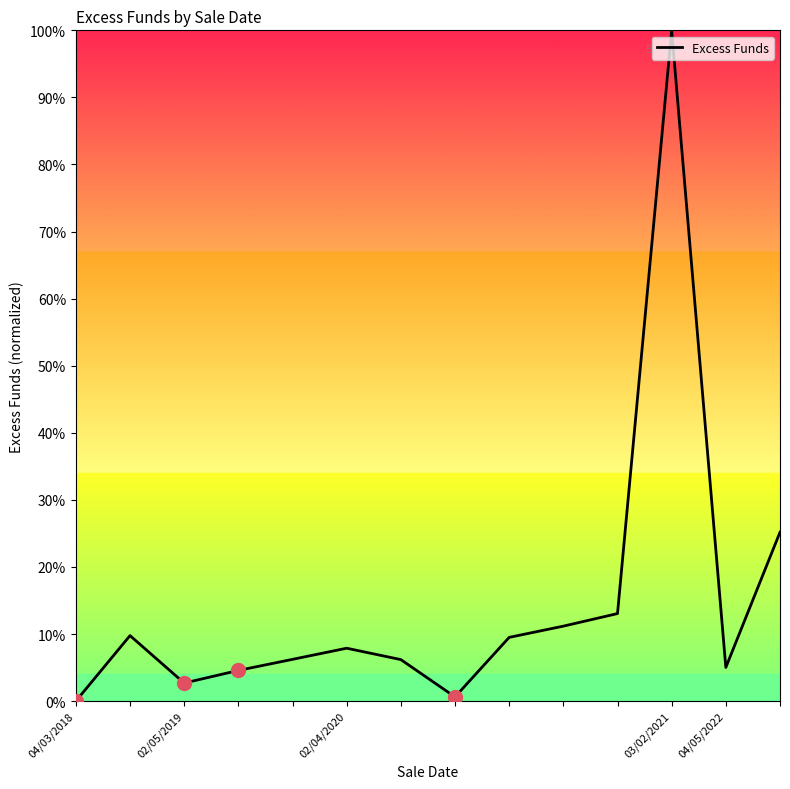

What is the maximum value shown in the chart?

100.0